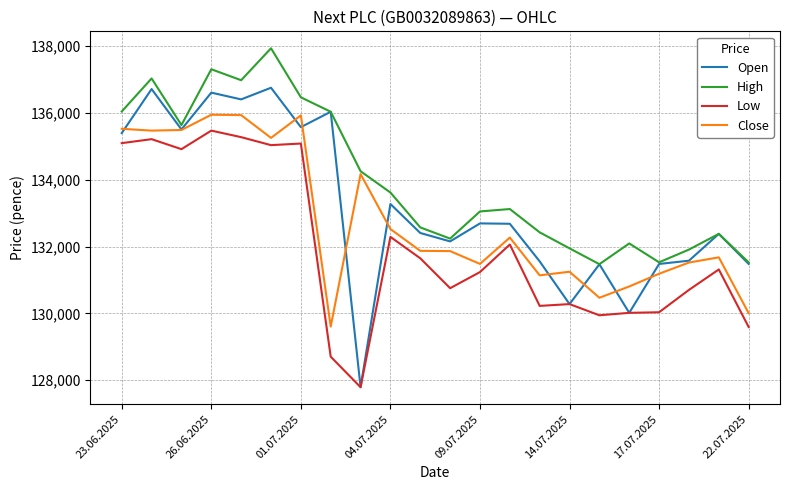

In Low, how many points are higher than both neighbors (excluding endpoints)?

7